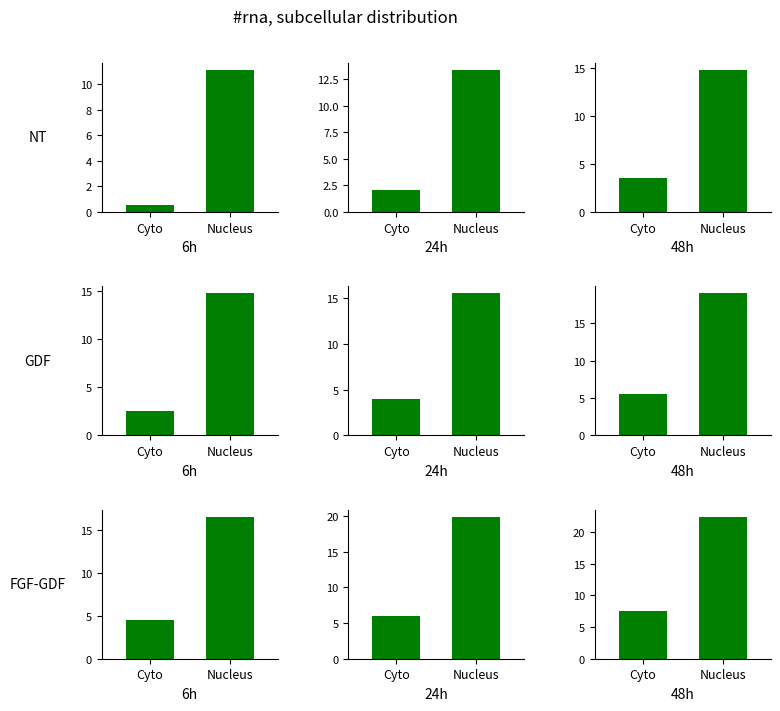

Count the number of data series in this chart.

1